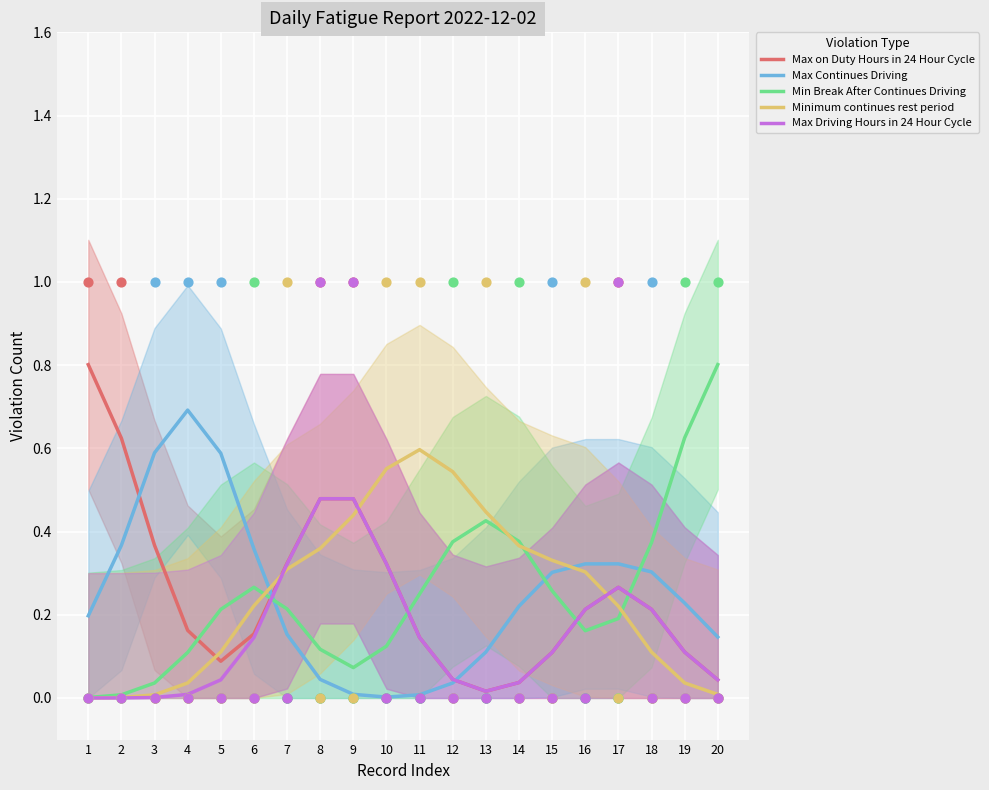

At how many categories does at least one series exceed 0?

20